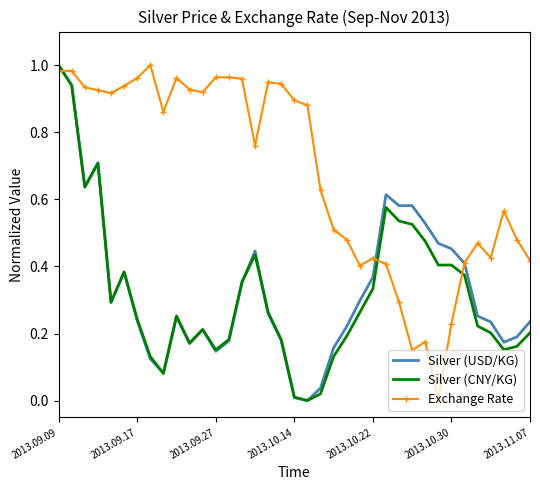

Which series has the largest total across all categories?

Exchange Rate